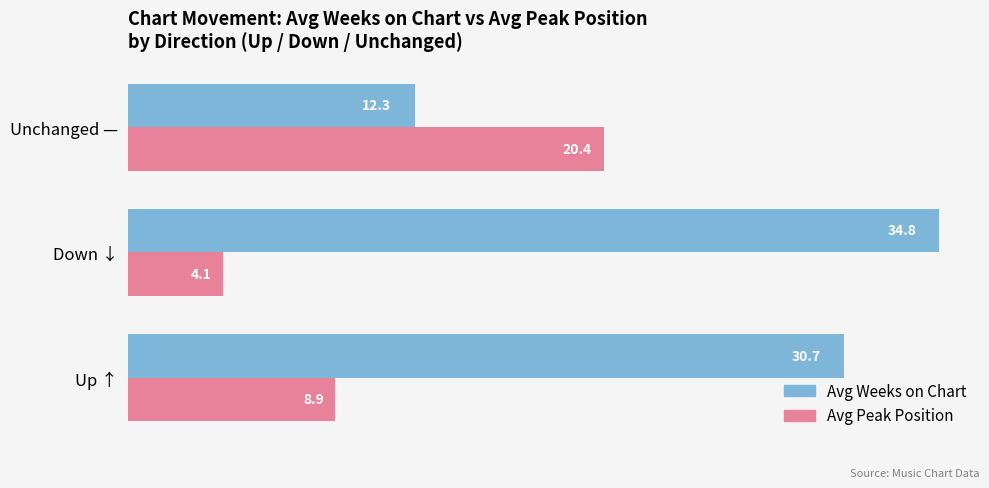

At which label is Avg Peak Position closest to 12?

Up ↑